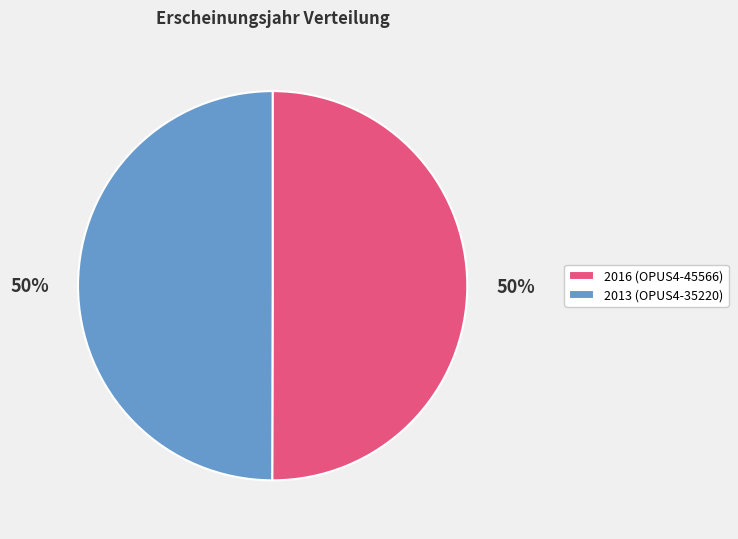

Combined, do 2013 (OPUS4-35220) and 2016 (OPUS4-45566) account for over 50%?

Yes